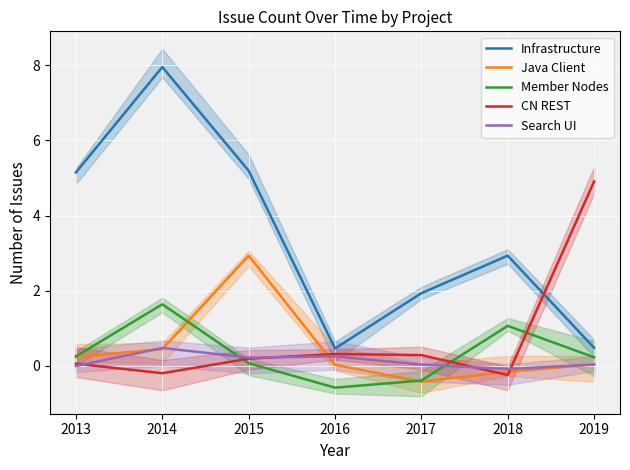

Which series ends up on top after the final intersection of Java Client and Member Nodes?

Member Nodes